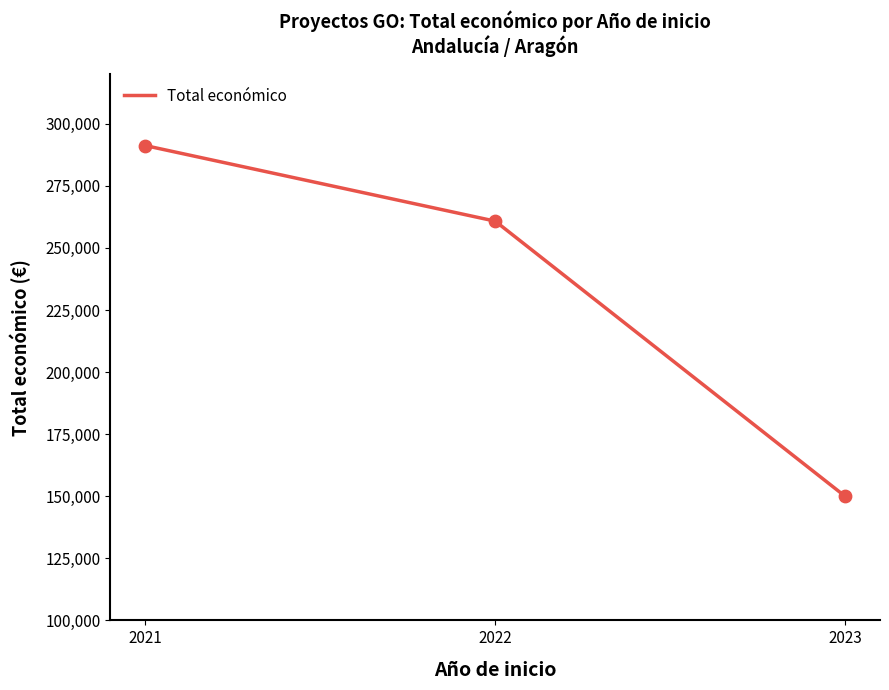

Between 2021 and 2023, which is larger?

2021